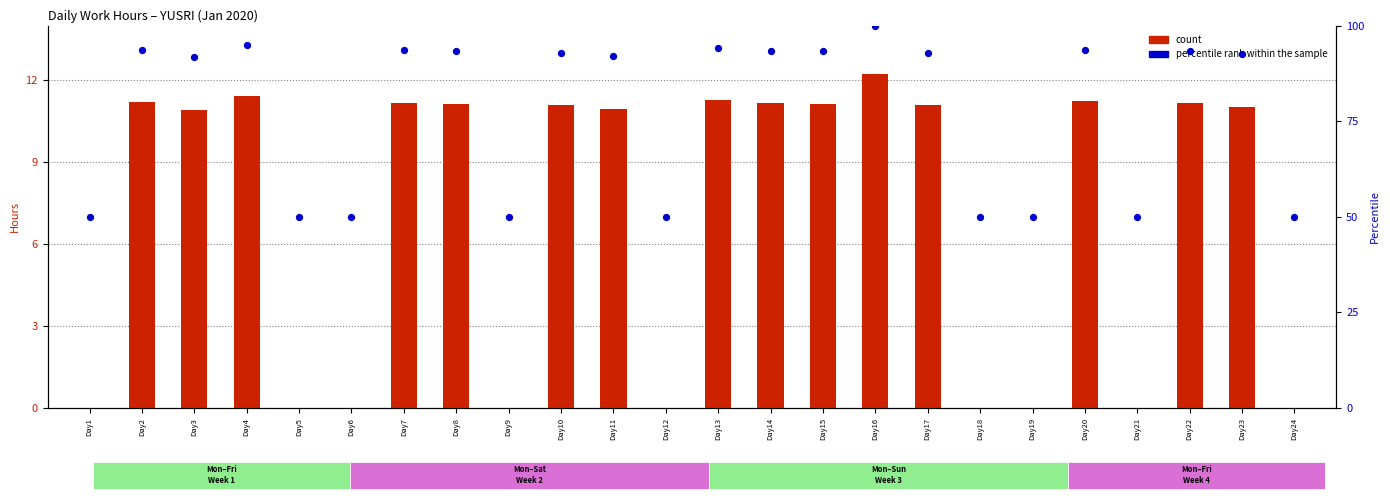

At which category is the sum across all series the highest?

Day16